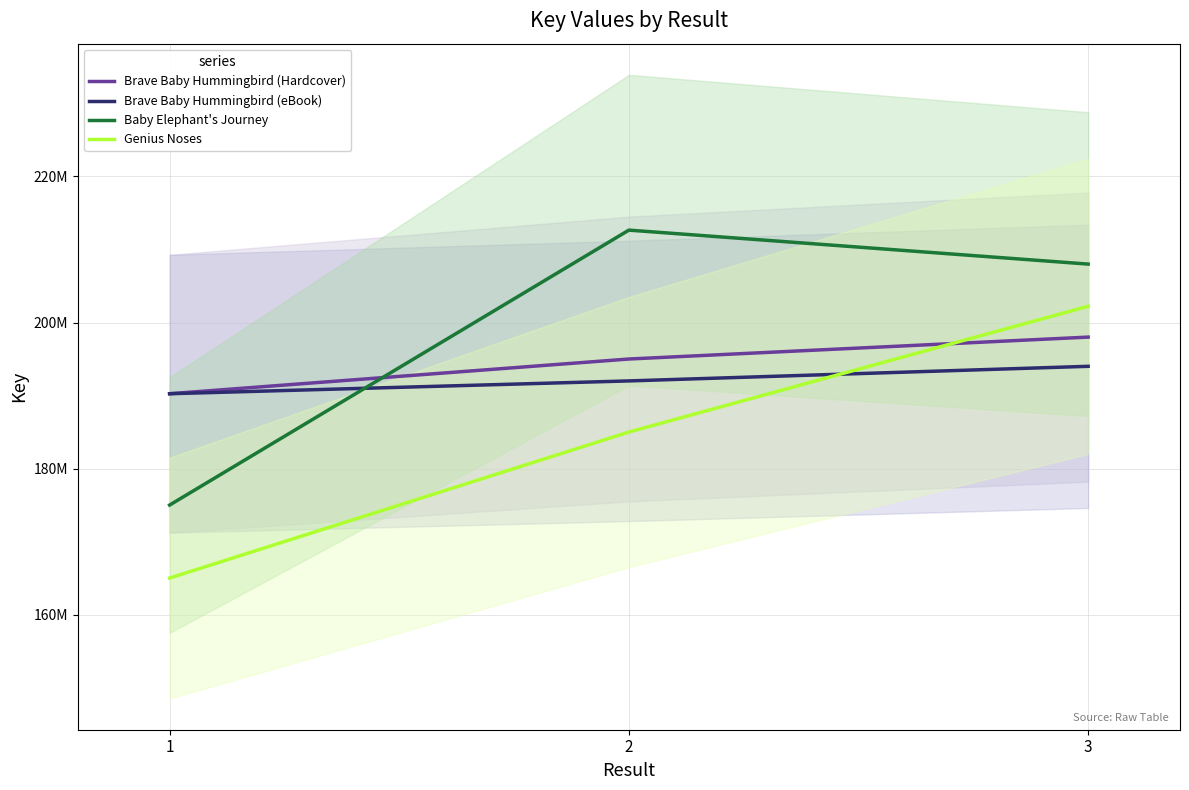

How many lines are shown in the chart?

4